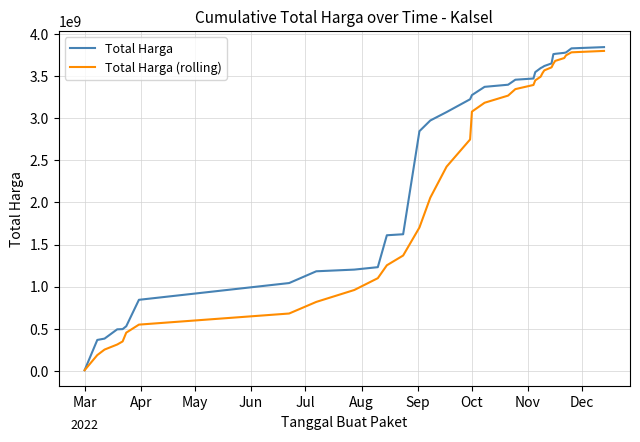

How many lines are shown in the chart?

2